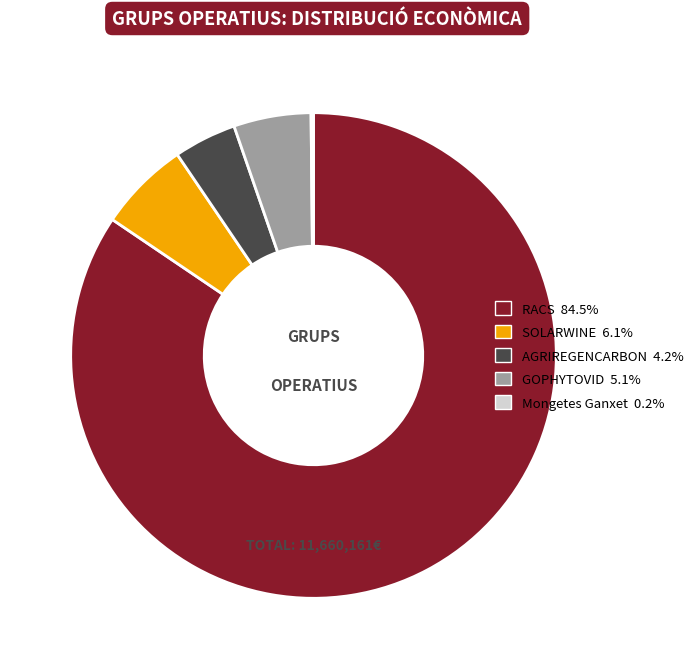

True or false: GOPHYTOVID accounts for 5% of the total.

True